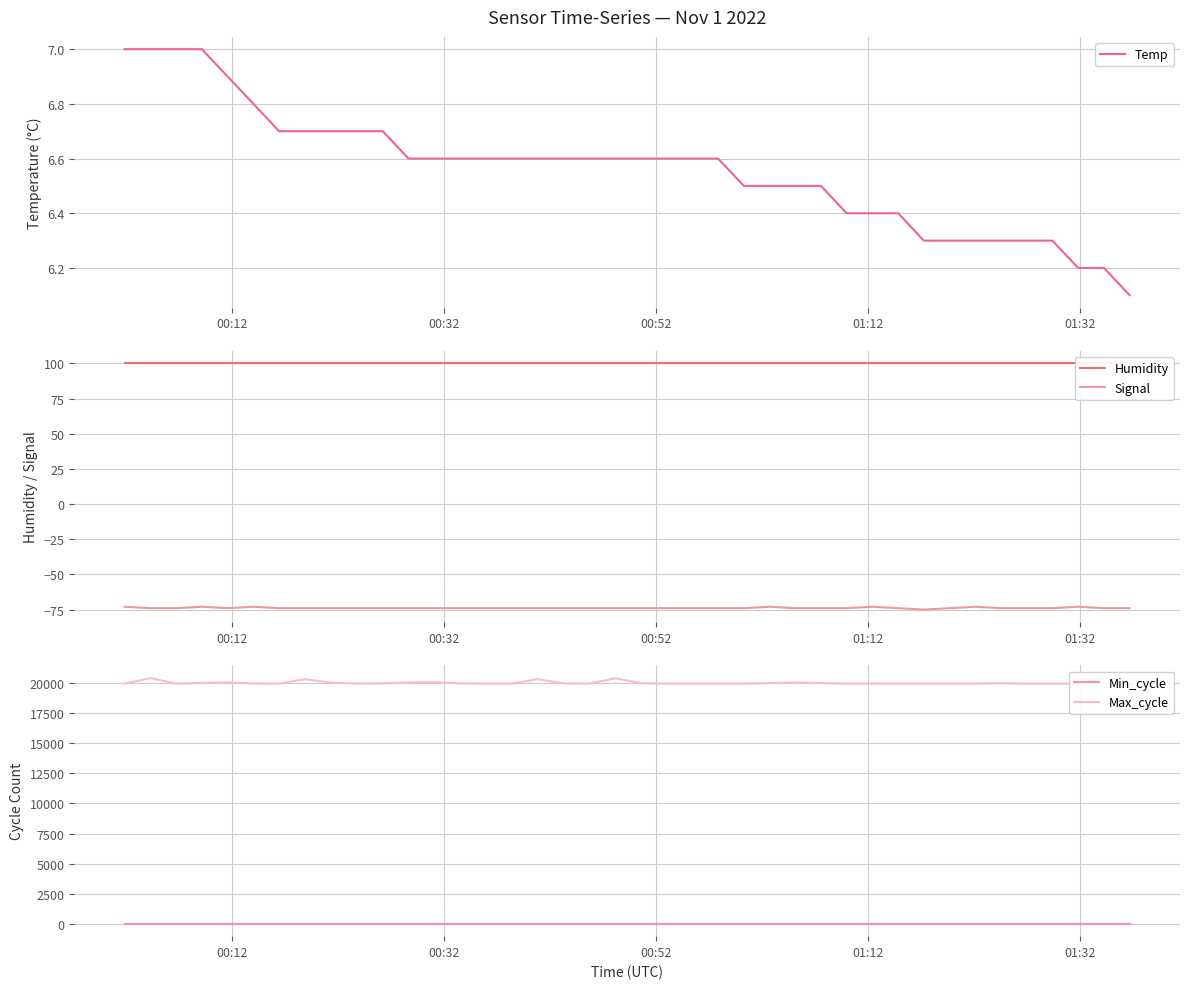

What is the value of the Humidity point at the 31st from the left?

99.9